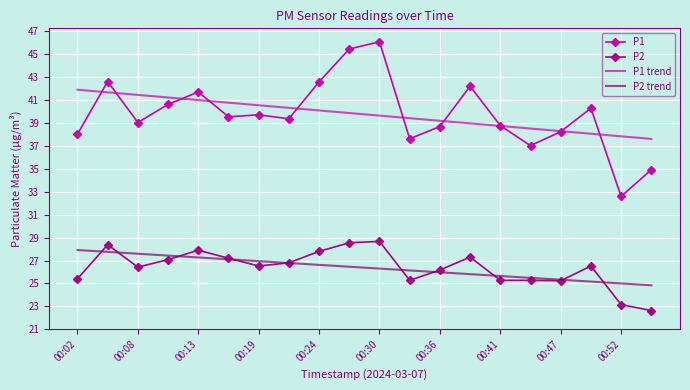

What is the greatest value displayed?

46.1